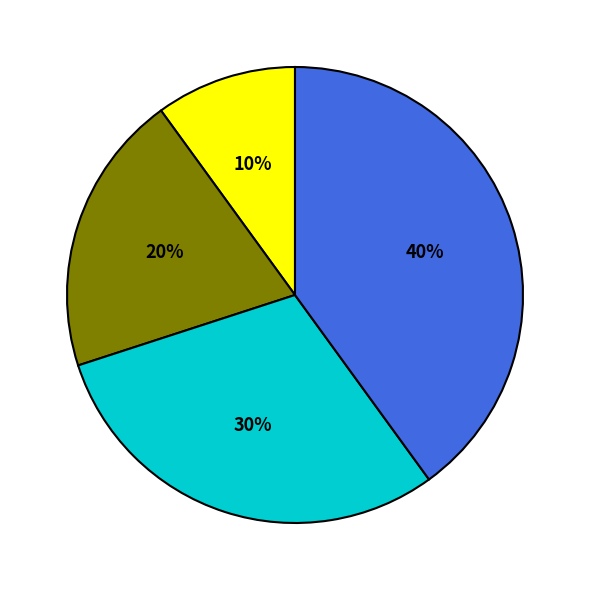

To the nearest percent, what is the difference between the largest and smallest slice percentages?

30%